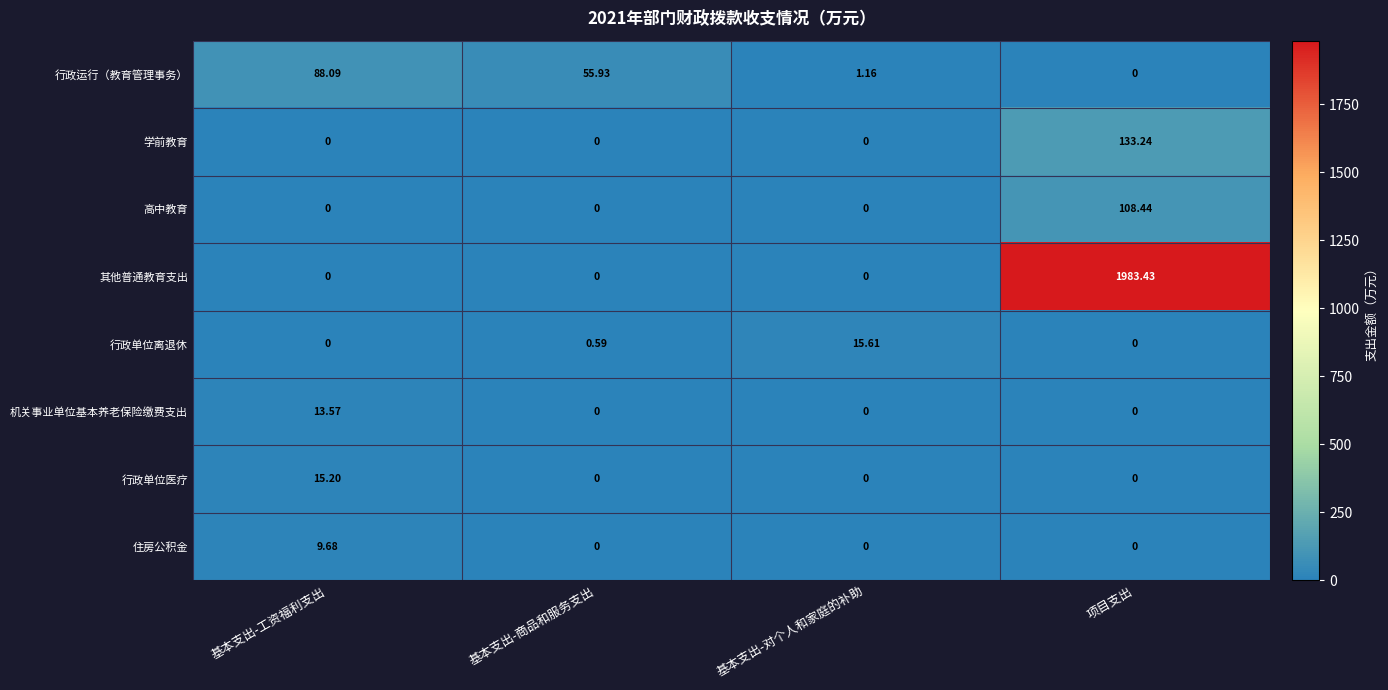

Where is 行政运行（教育管理事务） nearest to the value 44?

基本支出-商品和服务支出